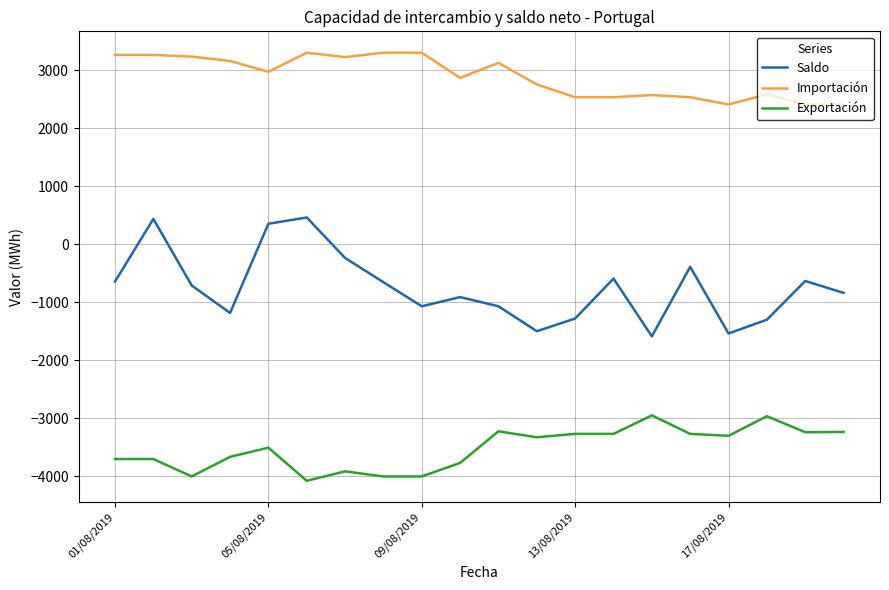

Rank the series by their maximum value, from highest to lowest.

Importación, Saldo, Exportación